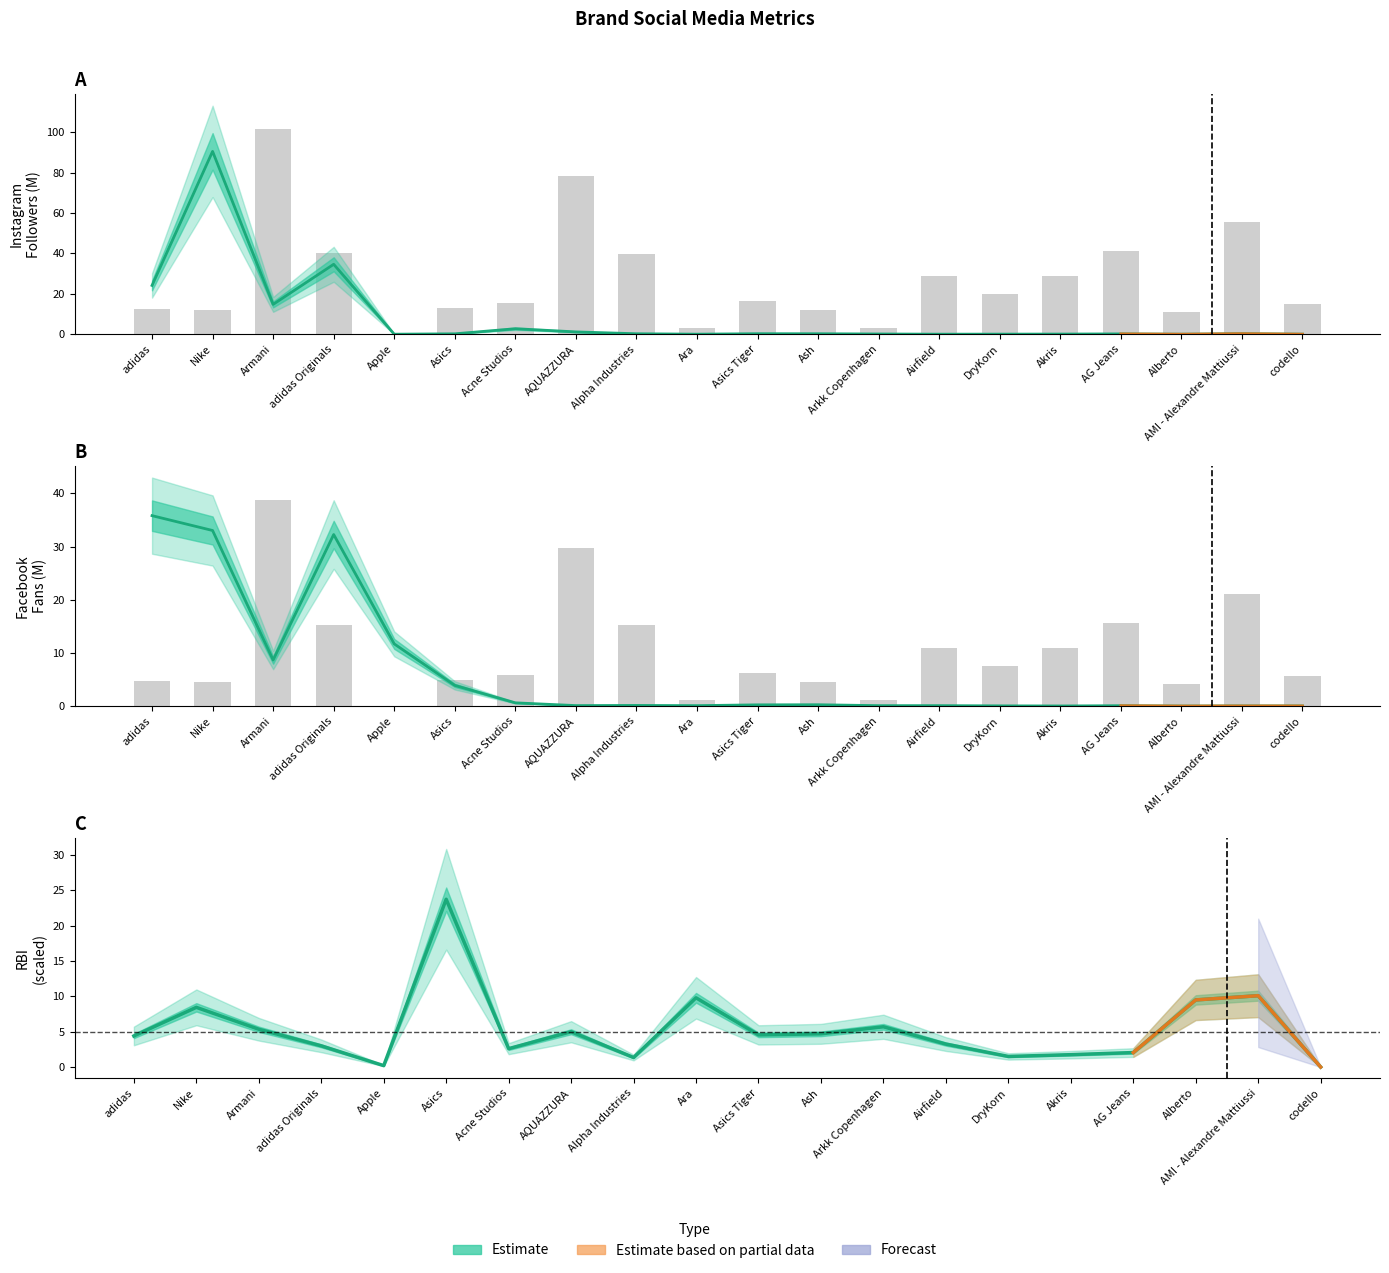

The value of MEDIA_index at Apple is 0.0. True or false?

True